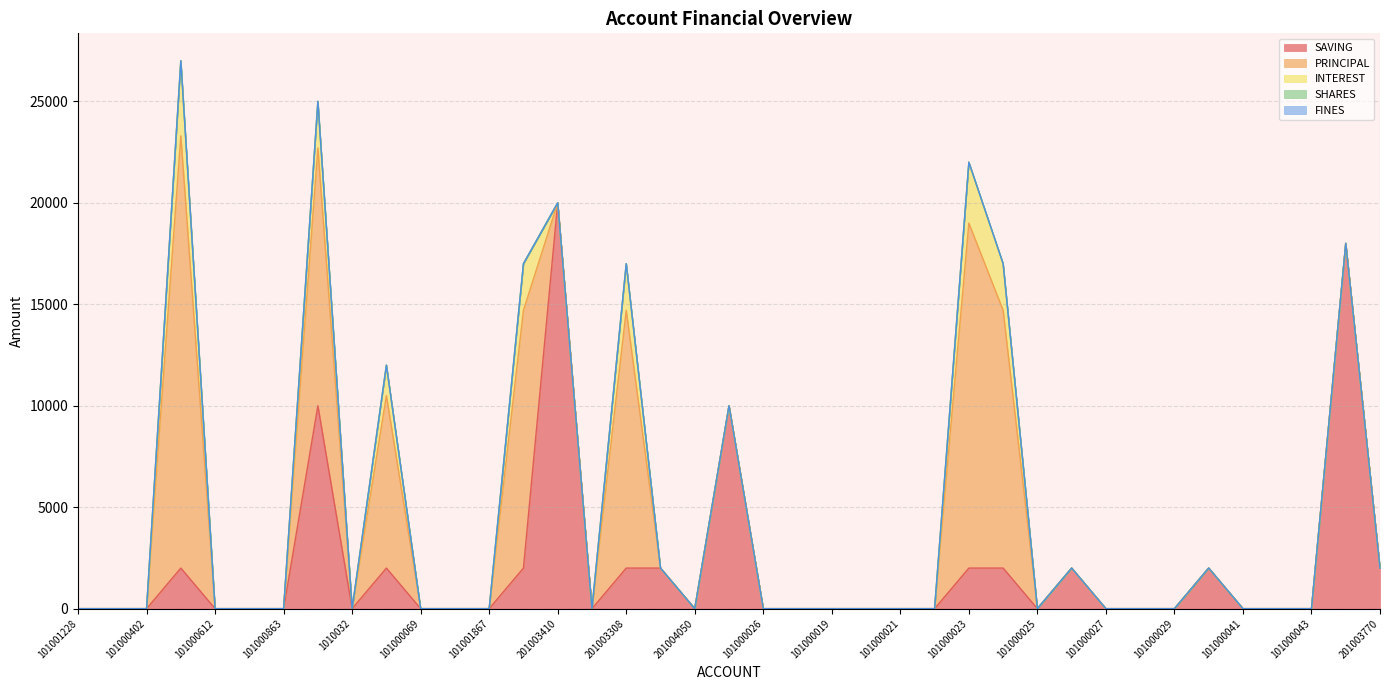

What is the label of the 24th point from the left?

101000020